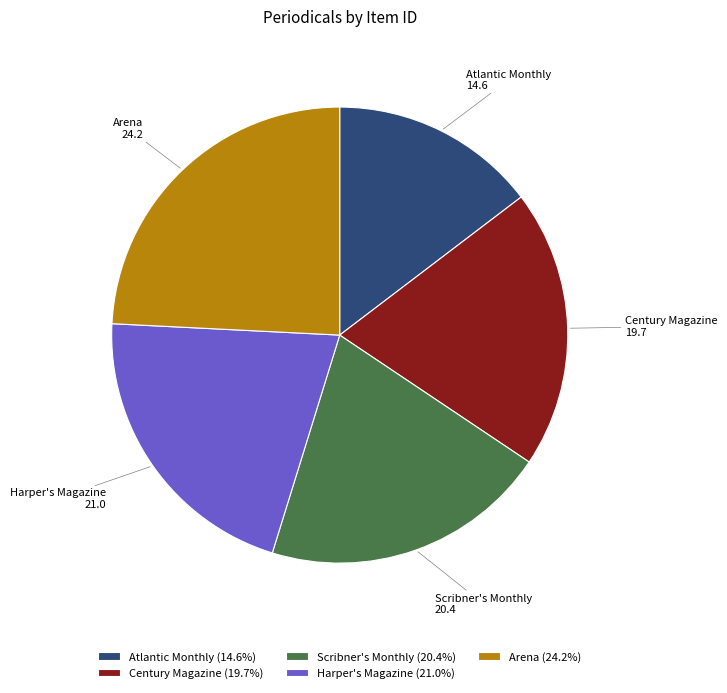

Does Century Magazine represent more than half of the total?

No